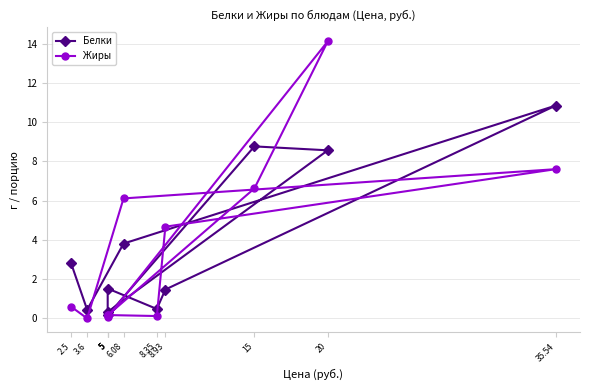

After their last crossing, which series has the higher values: Белки or Жиры?

Белки